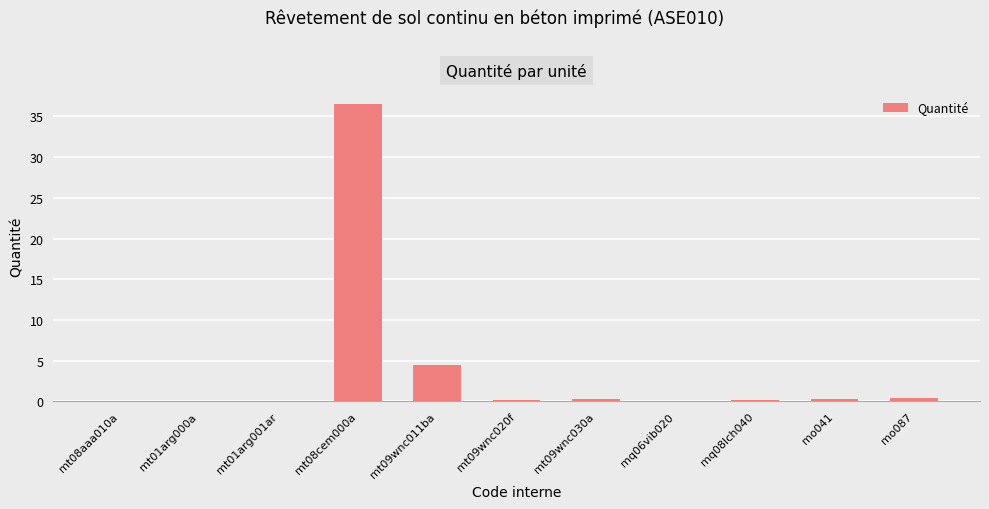

What is the change in value from mt01arg000a to mo041?

+0.2